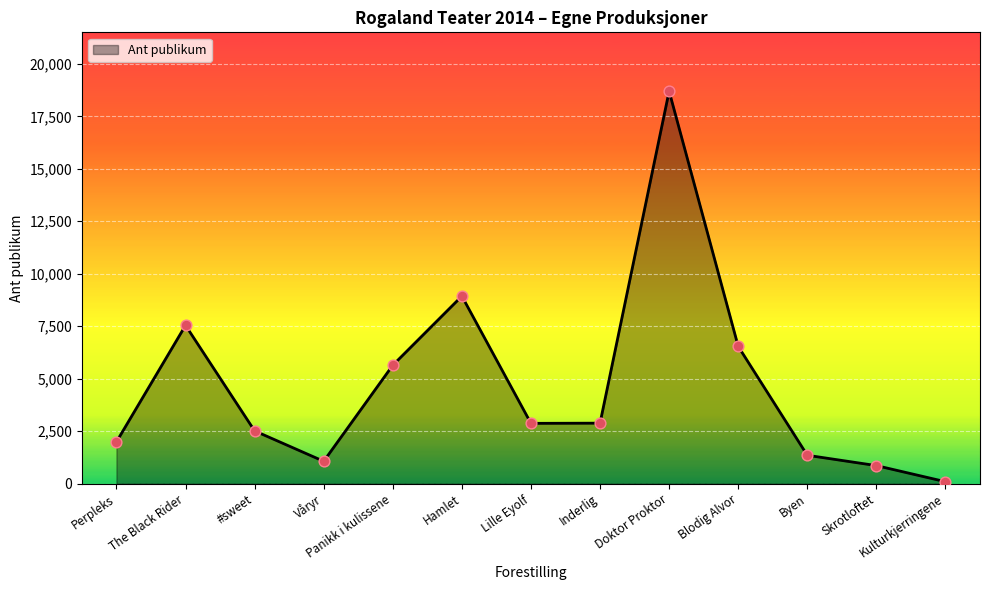

What is the ratio of the value at Skrotloftet to the value at The Black Rider?

0.1